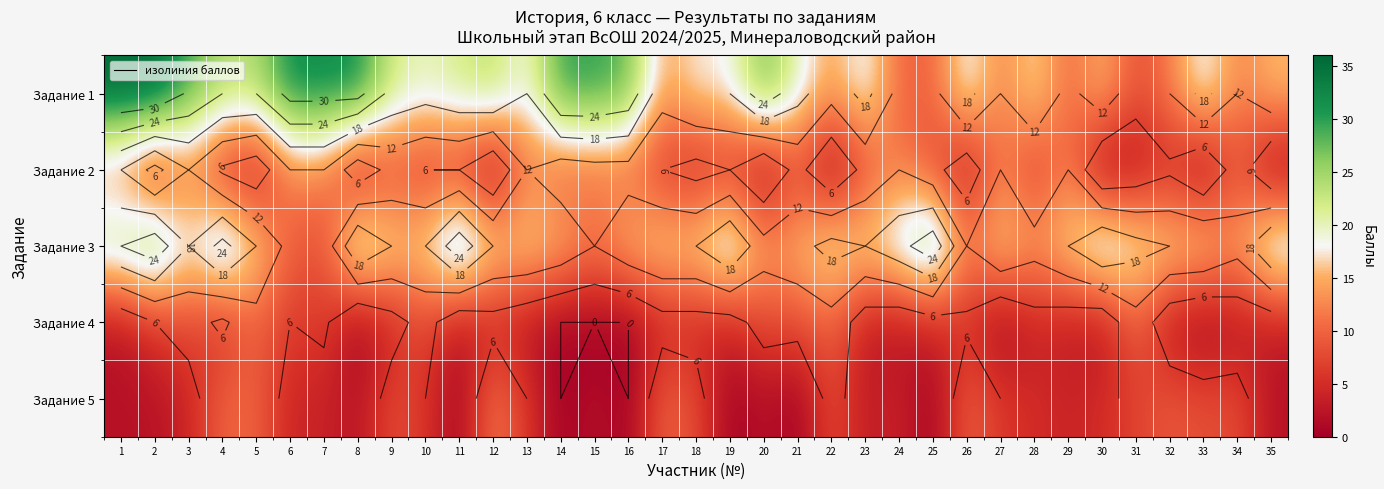

Between 7 and 27, which series saw the biggest shift?

Задание 1